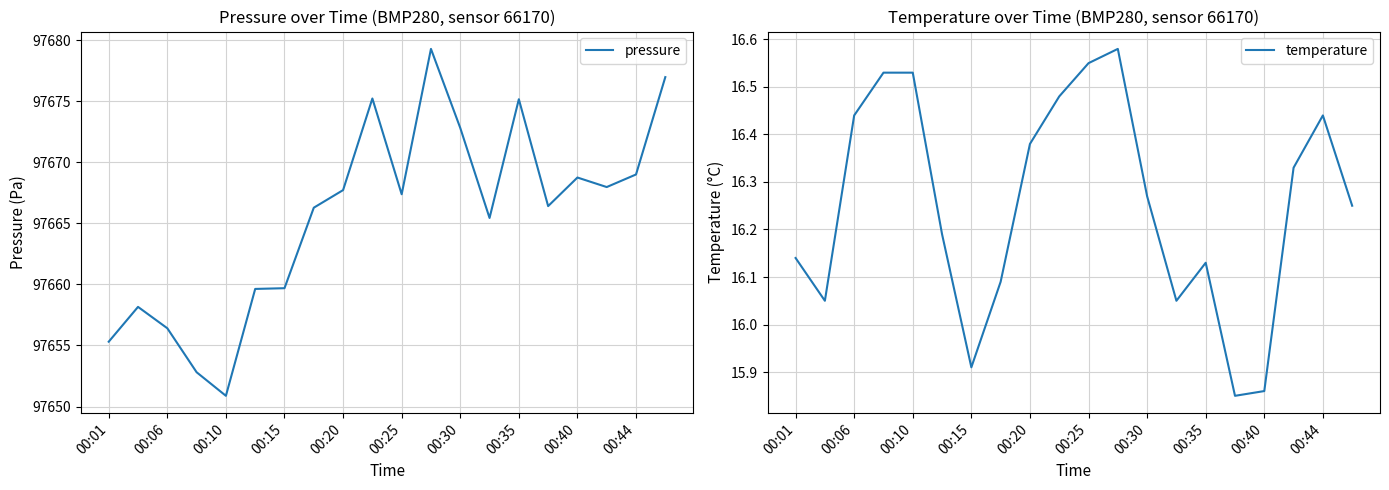

How many data points does each series have?

20